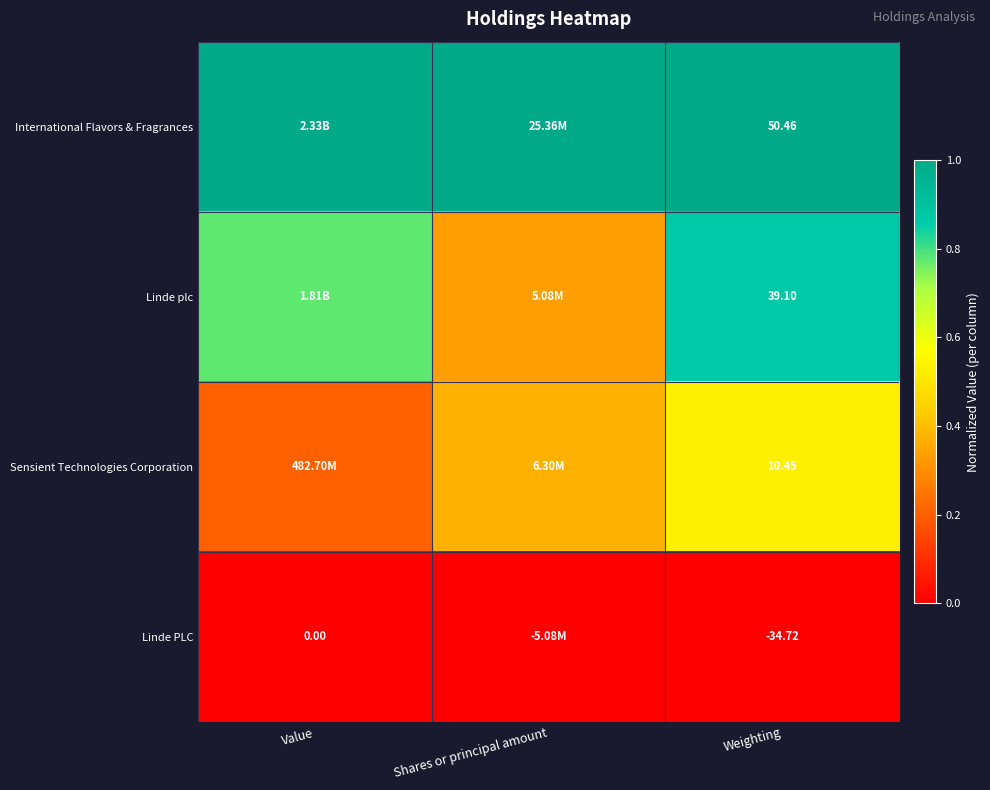

At which category is the sum across all series the highest?

Weighting